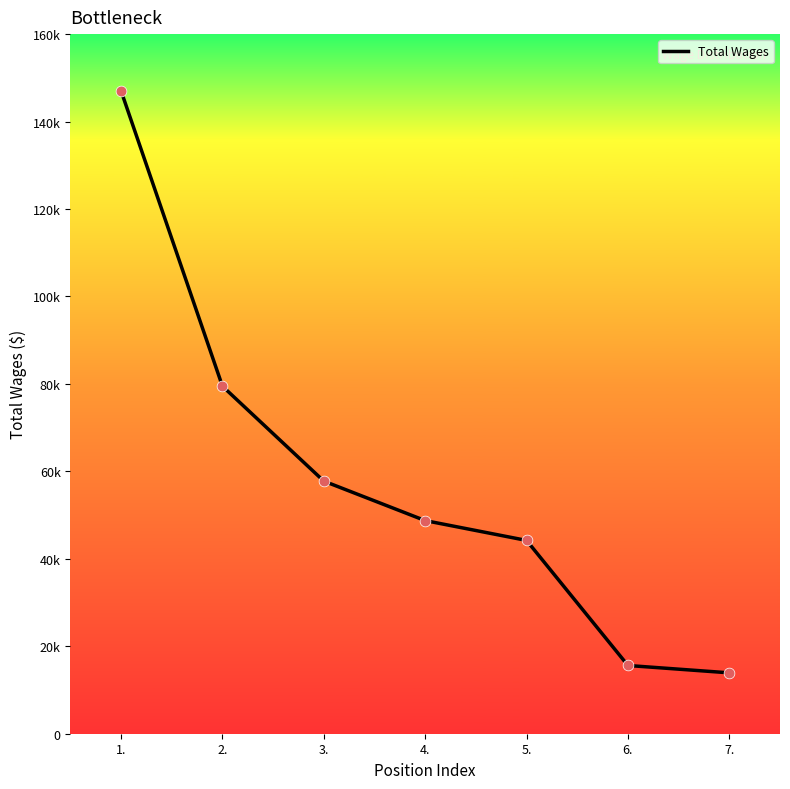

Which has a higher value, 7. or 3.?

3.